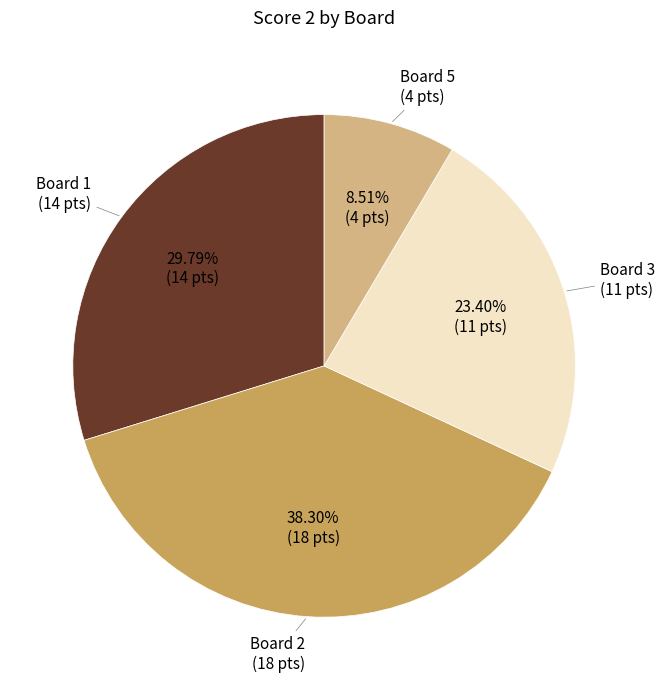

Is there any slice that represents more than half of the pie?

No